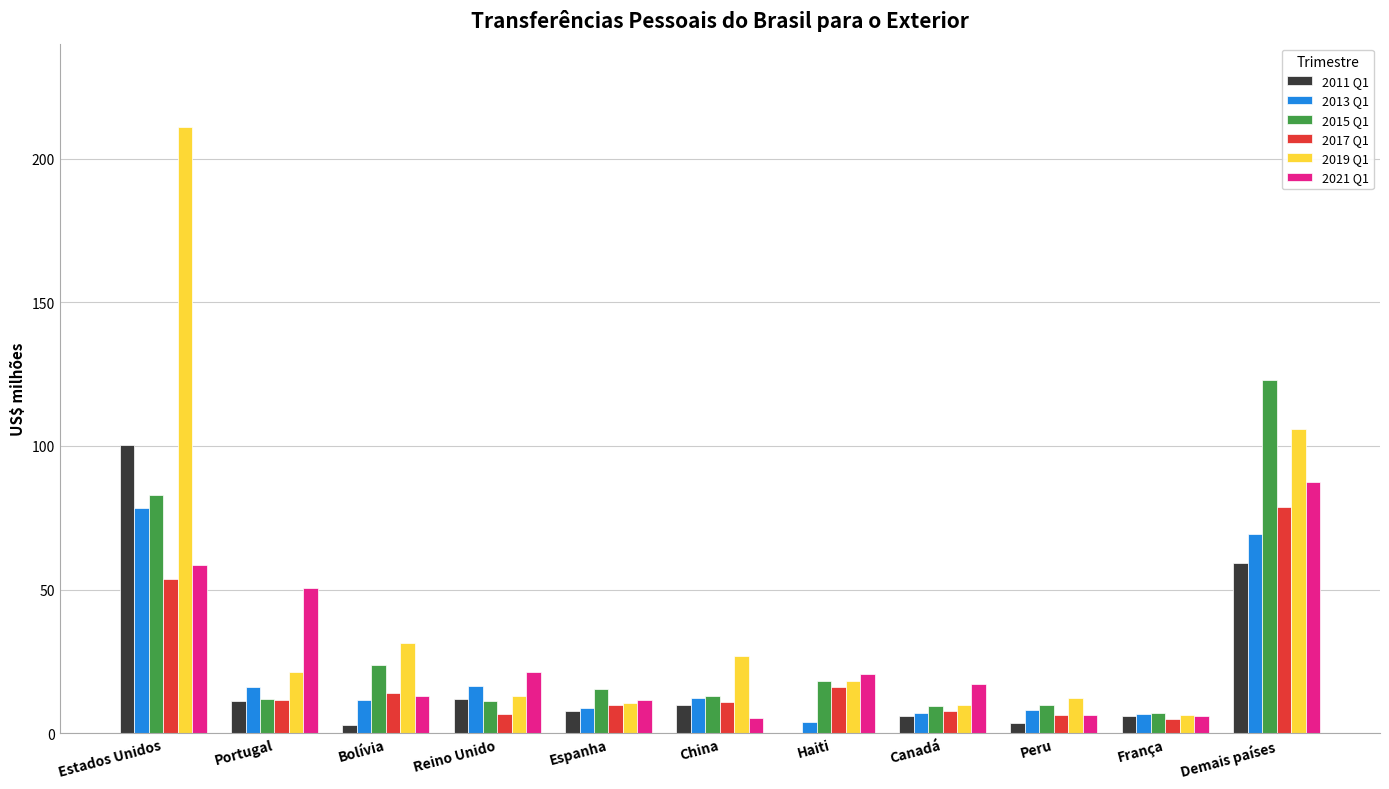

What is the average value of the 2019 Q1 series?

42.5